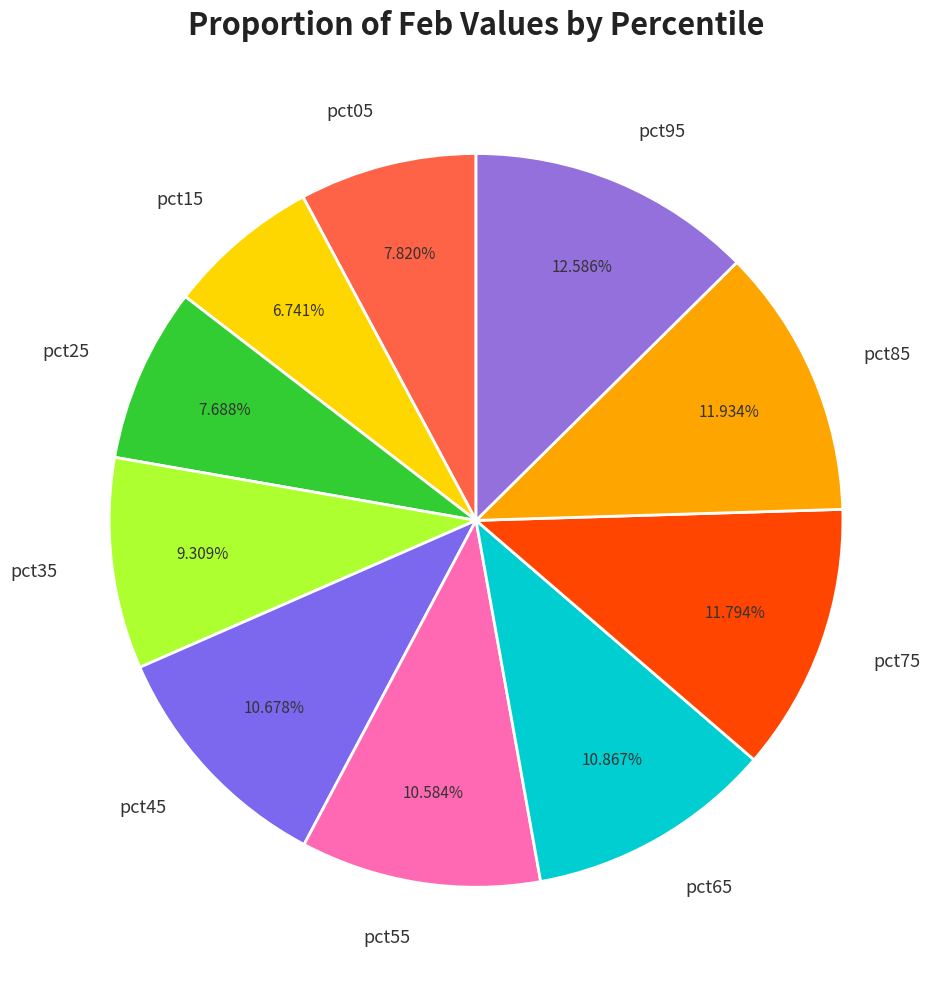

Which slice is the smallest?

pct15